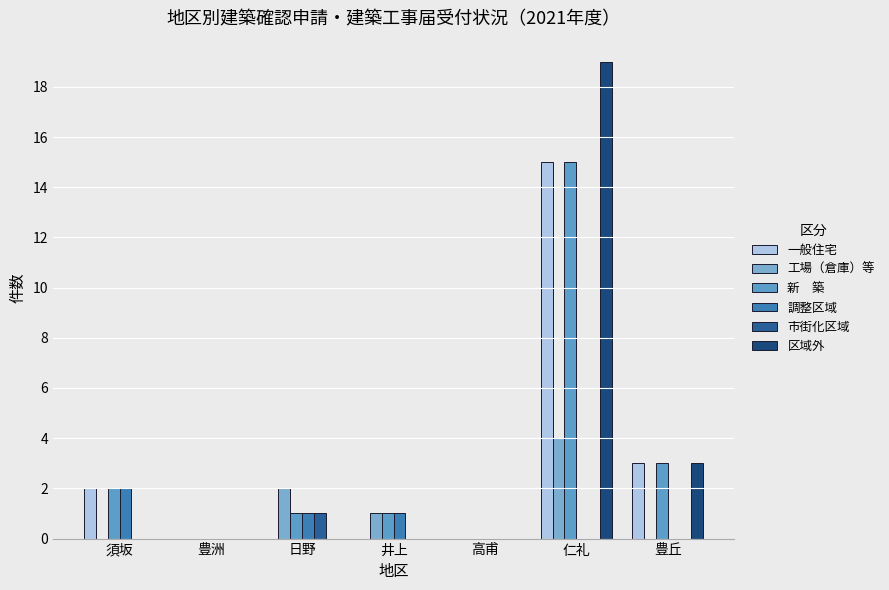

The value of 市街化区域 at 井上 is -1. True or false?

False